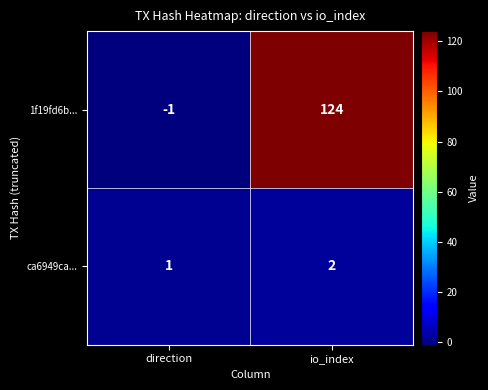

Which series has the largest range (max minus min)?

1f19fd6b...